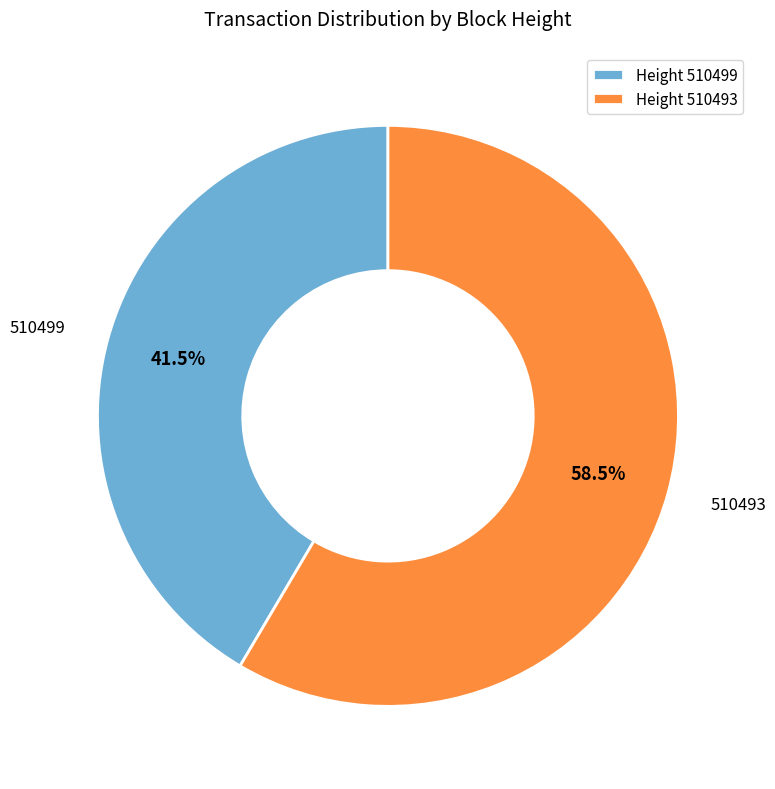

Which category has the smallest portion of the pie?

510499